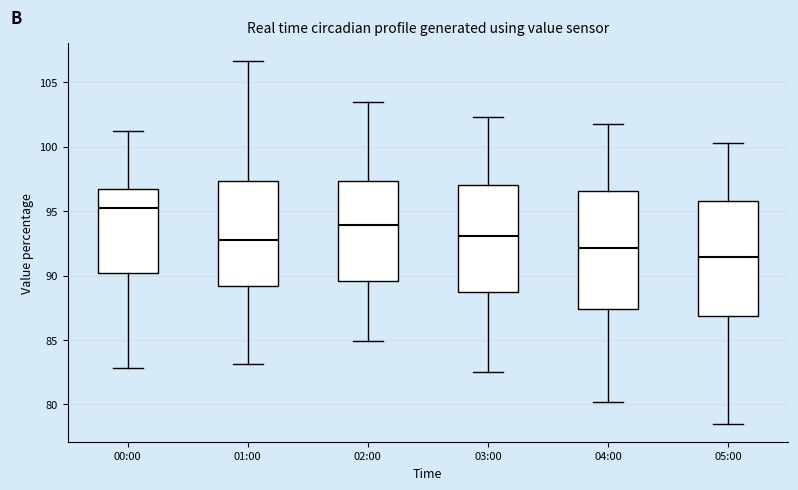

Reading left to right, transcribe this box plot: for each box, give where its median line is, the range the box spans, and where its two whiskers end, as read against the y-axis. The values are not printed on the chart, so give them approximately, as read against the axis.

00:00: median 95.0, box 90.0 to 96.5, whiskers 83.0 to 101.0
01:00: median 92.5, box 89.0 to 97.5, whiskers 83.0 to 106.5
02:00: median 94.0, box 89.5 to 97.5, whiskers 85.0 to 103.5
03:00: median 93.0, box 88.5 to 97.0, whiskers 82.5 to 102.5
04:00: median 92.0, box 87.5 to 96.5, whiskers 80.0 to 102.0
05:00: median 91.5, box 87.0 to 96.0, whiskers 78.5 to 100.5